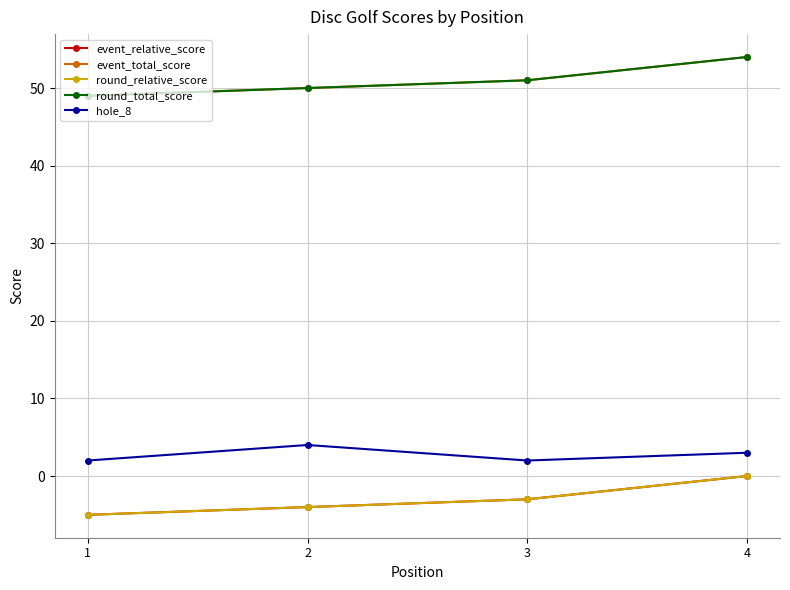

Is this an area chart (filled region under the line)?

No